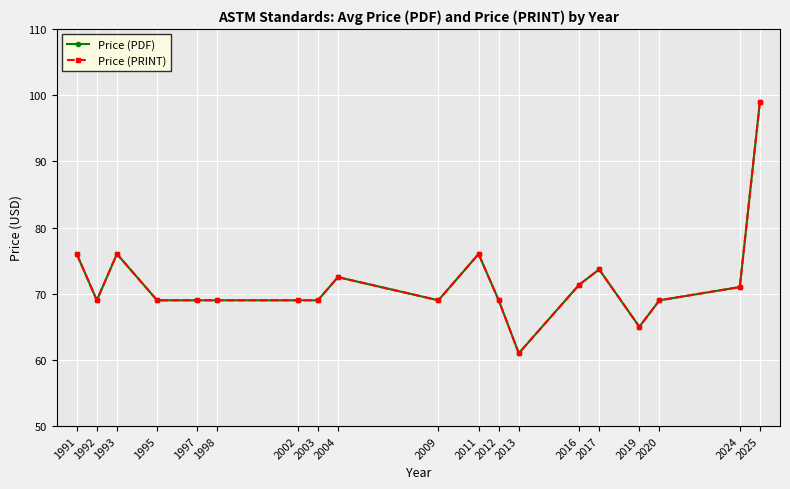

The Price (PRINT) series shows 69.0 at 2020. True or false?

True